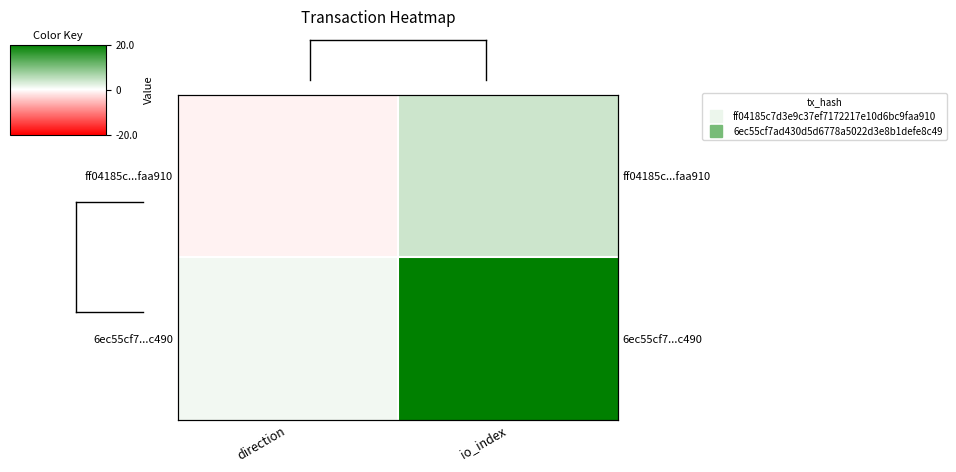

What value does the ff04185c...faa910 series have at io_index?

4